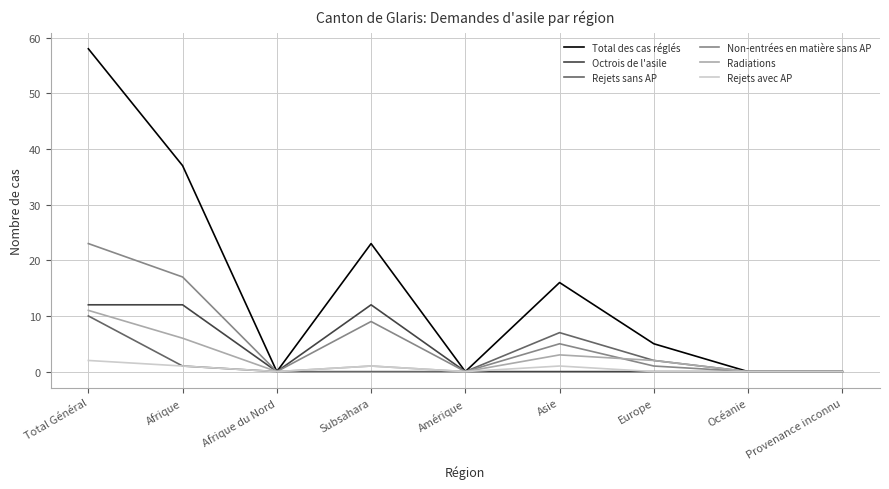

Reading left to right, what are all the values shown in this chart?

Total des cas réglés: Total Général=58	Afrique=37	Afrique du Nord=0	Subsahara=23	Amérique=0	Asie=16	Europe=5	Océanie=0	Provenance inconnu=0
Octrois de l'asile: Total Général=12	Afrique=12	Afrique du Nord=0	Subsahara=12	Amérique=0	Asie=0	Europe=0	Océanie=0	Provenance inconnu=0
Rejets sans AP: Total Général=10	Afrique=1	Afrique du Nord=0	Subsahara=0	Amérique=0	Asie=7	Europe=2	Océanie=0	Provenance inconnu=0
Non-entrées en matière sans AP: Total Général=23	Afrique=17	Afrique du Nord=0	Subsahara=9	Amérique=0	Asie=5	Europe=1	Océanie=0	Provenance inconnu=0
Radiations: Total Général=11	Afrique=6	Afrique du Nord=0	Subsahara=1	Amérique=0	Asie=3	Europe=2	Océanie=0	Provenance inconnu=0
Rejets avec AP: Total Général=2	Afrique=1	Afrique du Nord=0	Subsahara=1	Amérique=0	Asie=1	Europe=0	Océanie=0	Provenance inconnu=0